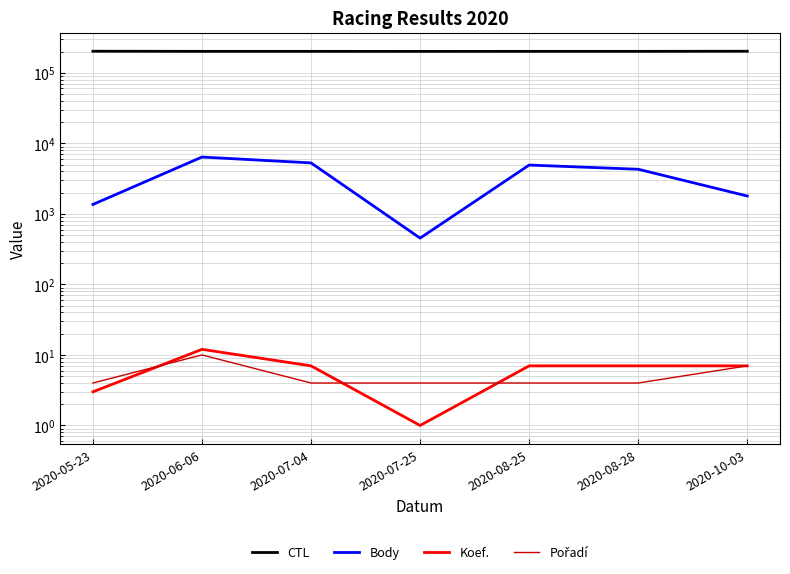

Where does the Body series first go above 4290?

2020-06-06